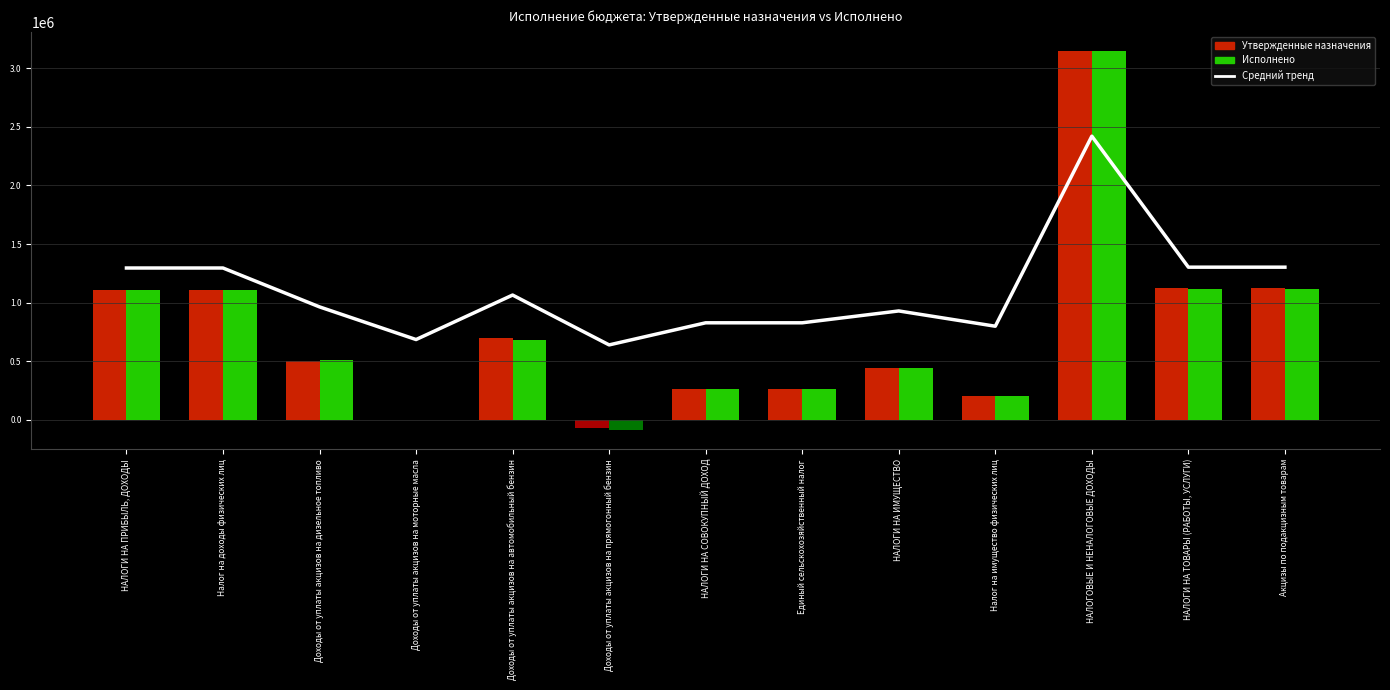

Are the bars grouped side by side (vs. stacked)?

Yes